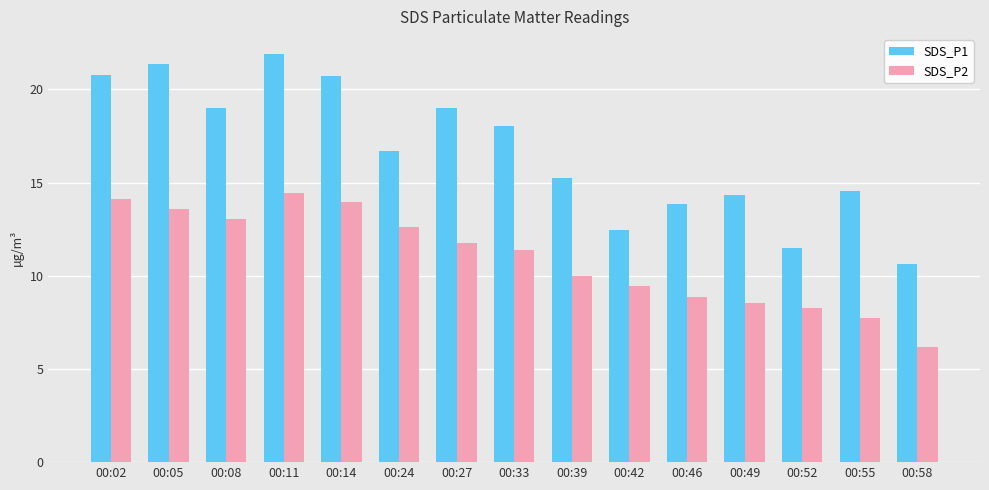

What are all the series names shown in the legend?

SDS_P1, SDS_P2